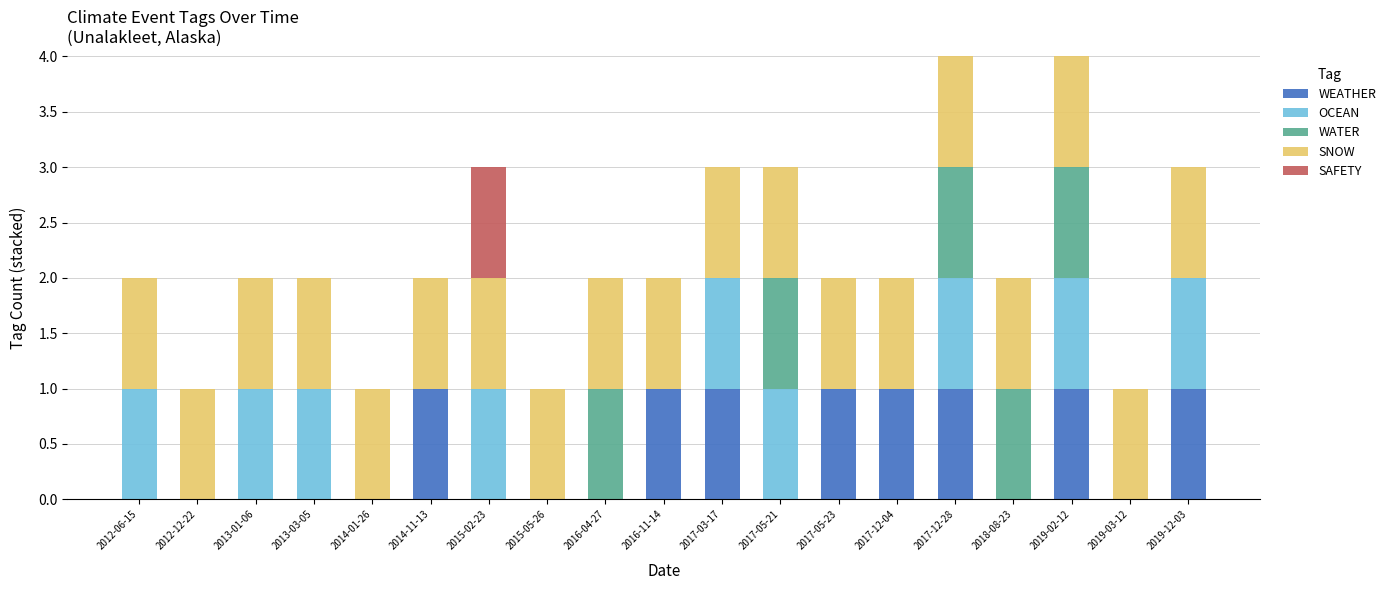

The WEATHER series shows 0 at 2013-03-05. True or false?

True